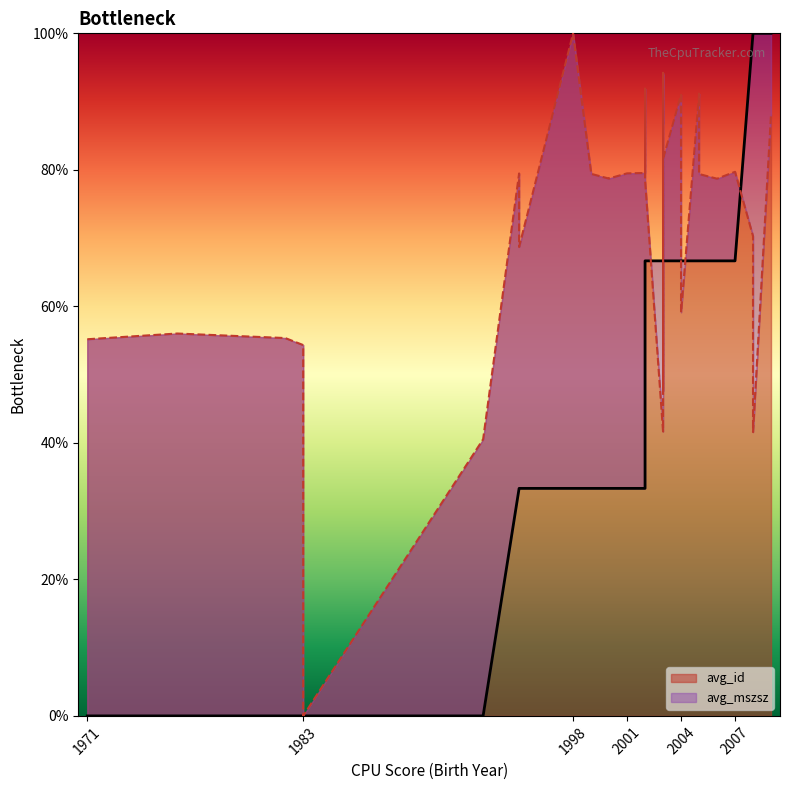

Rank the series by their maximum value, from highest to lowest.

avg_id, avg_mszsz